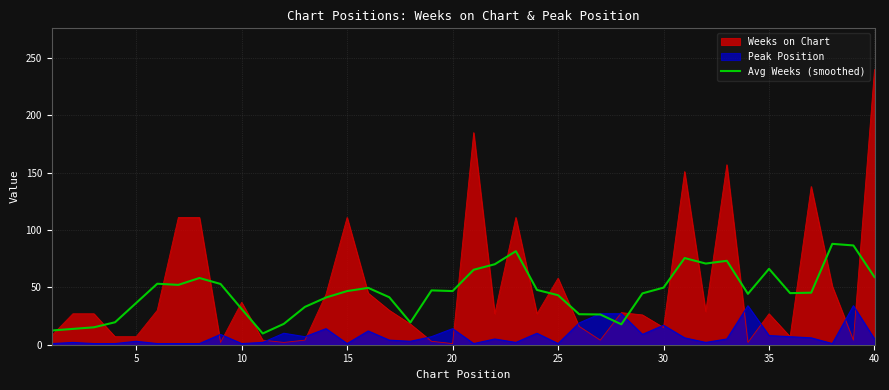

Rank the series by their maximum value, from highest to lowest.

Weeks on Chart, Avg Weeks (smoothed), Peak Position